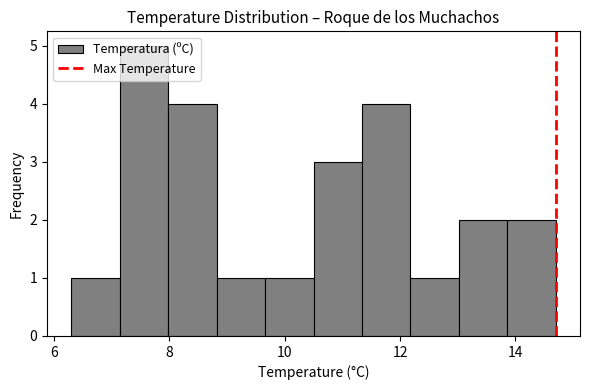

Over which range of the x-axis is the bar tallest?

7.14 to 7.98